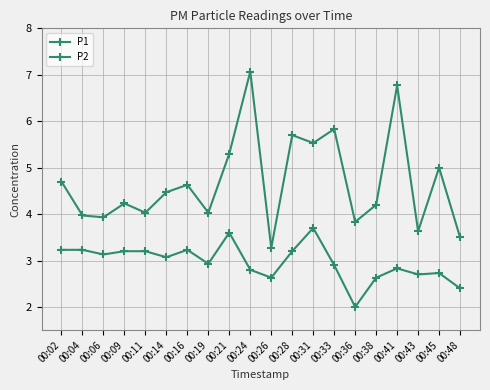

Where is the first local maximum for P2?

00:16